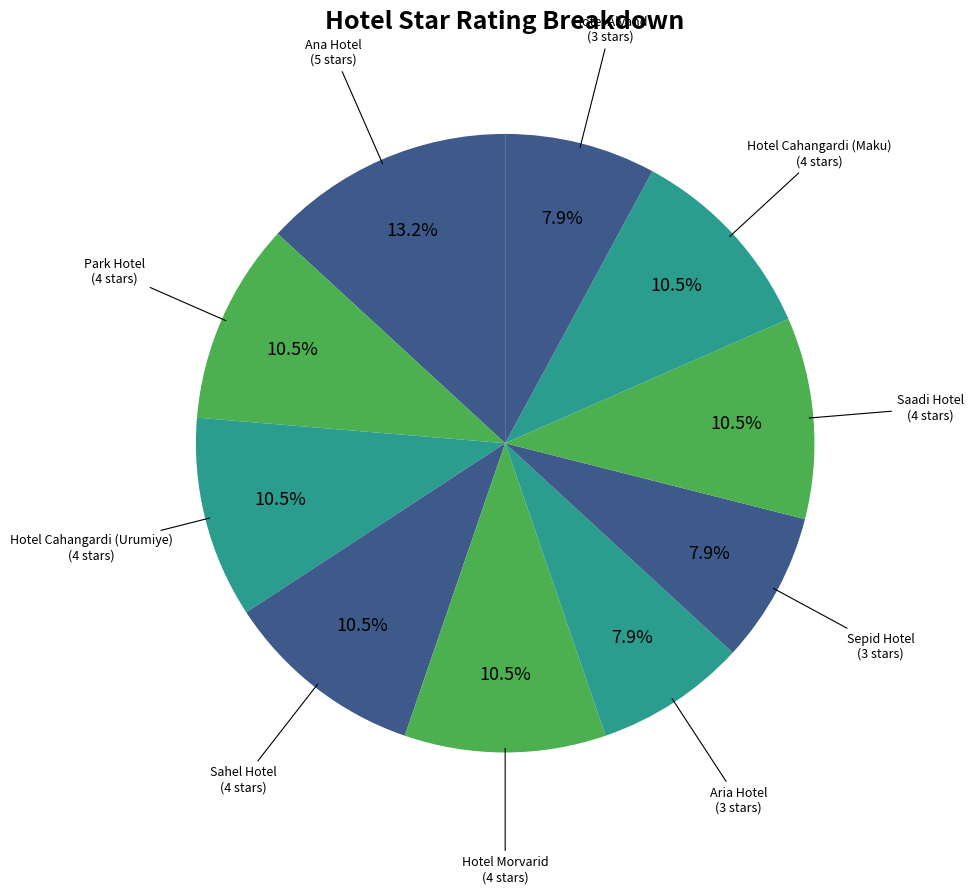

What is the largest slice in the pie chart?

Ana Hotel